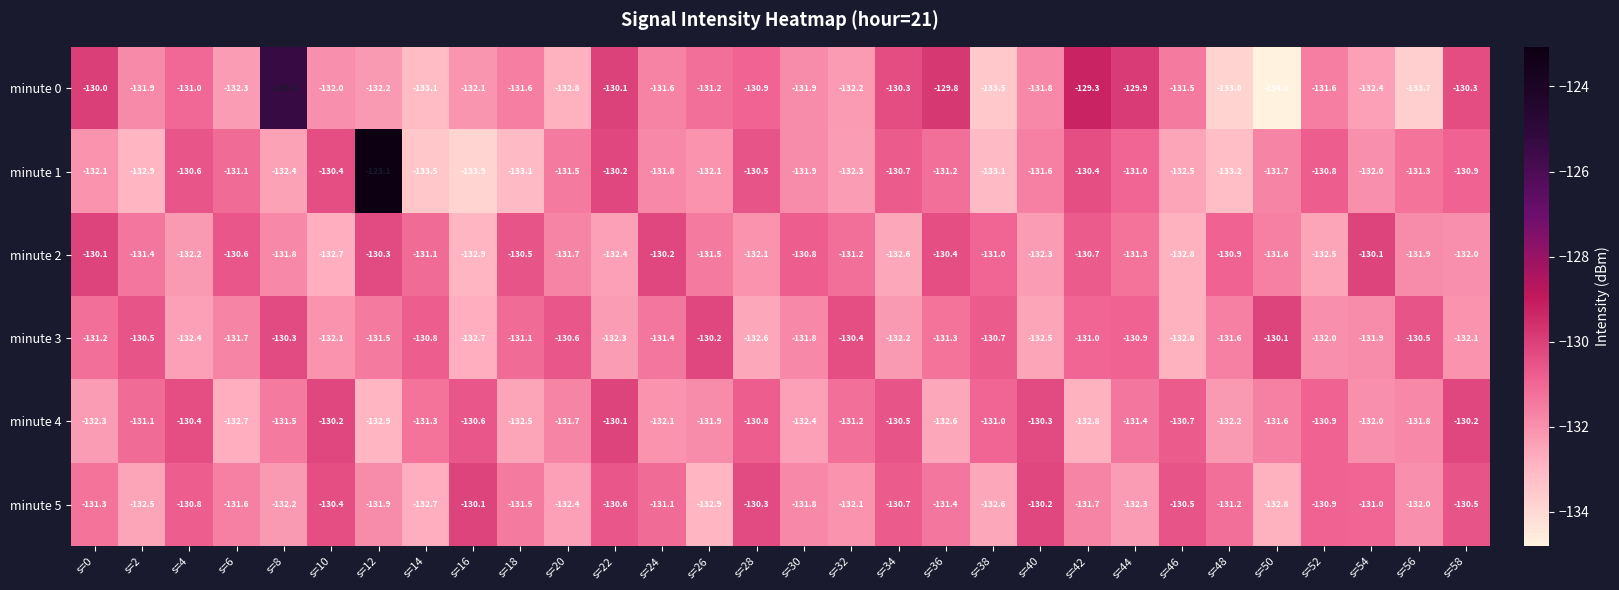

Count the number of data series in this chart.

6